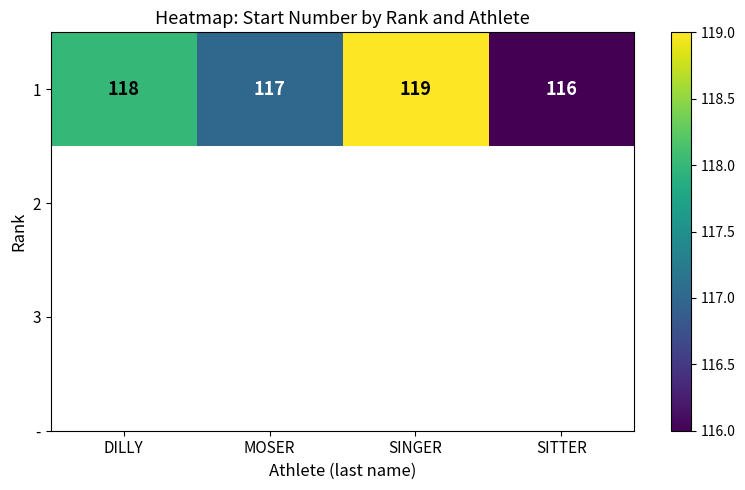

Rank the categories by value from lowest to highest.

SITTER, MOSER, DILLY, SINGER